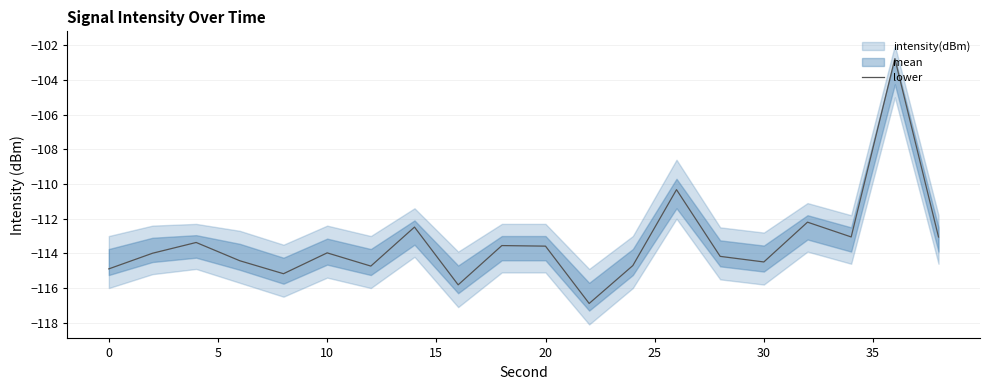

Is it true that lower equals -114.5 at 30?

True